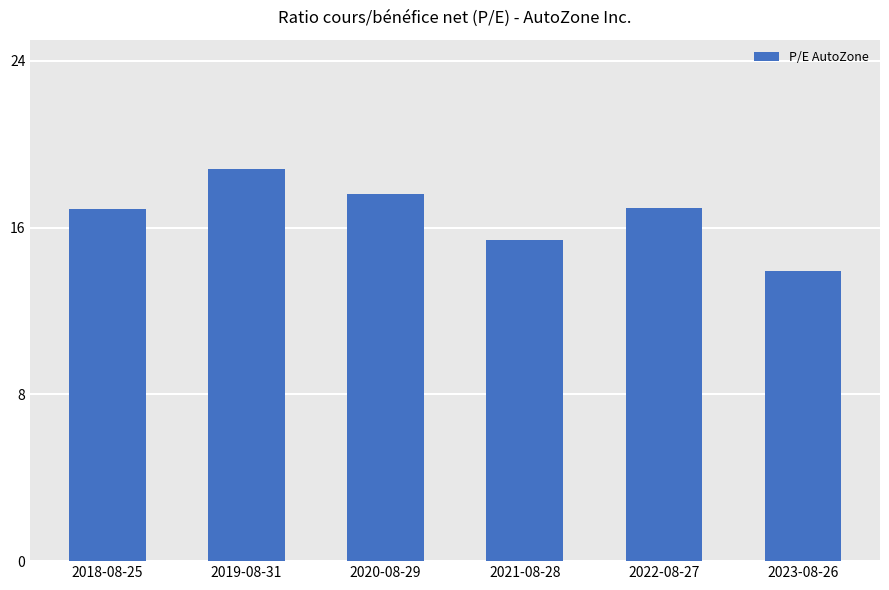

Which category has the lowest value across all series?

2023-08-26